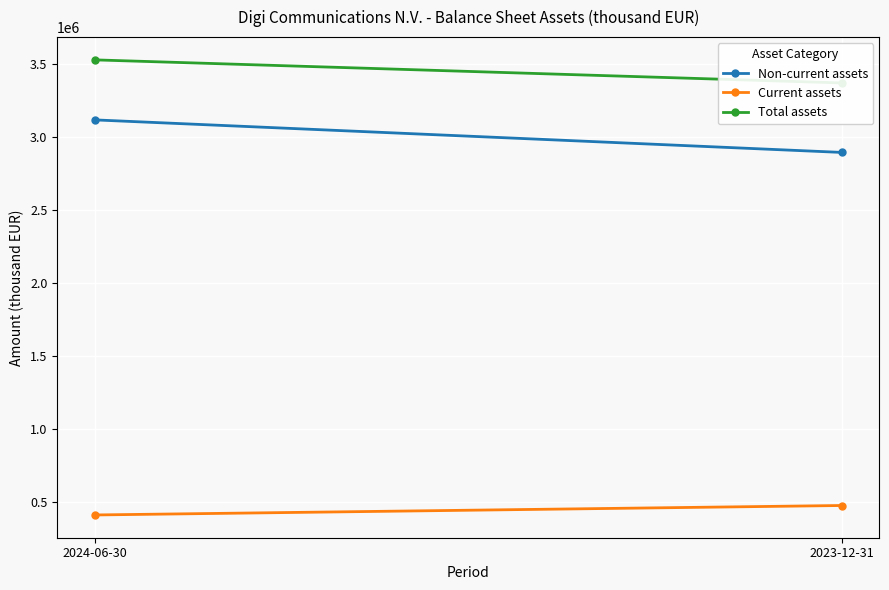

What is the value of the Non-current assets point at the 2nd from the left?

2893963